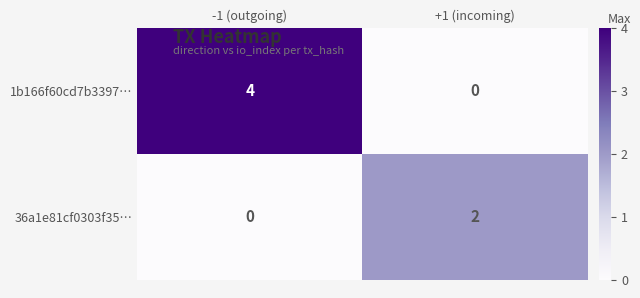

What is the difference between the maximum and minimum values in the 1b166f60cd7b3397… series?

4